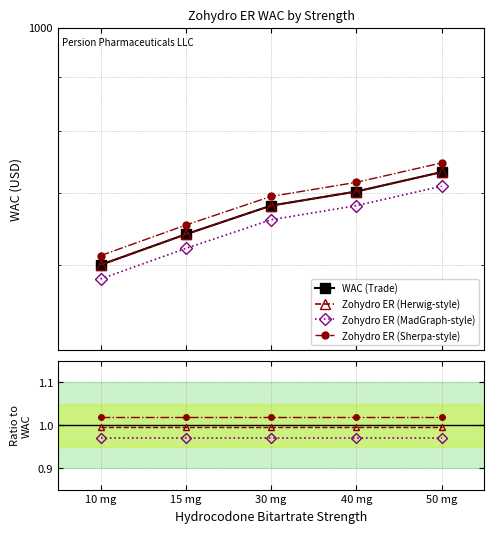

At which label does the data first exceed 681?

30 mg